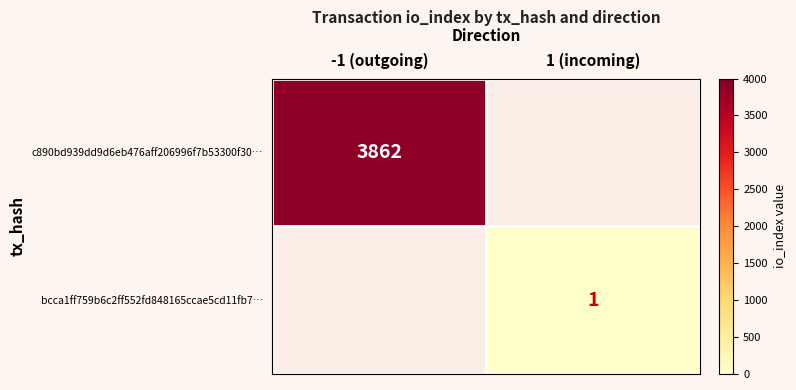

True or false: c890bd939dd9d6eb476aff206996f7b53300f30… has a value of 3862 at -1 (outgoing).

True